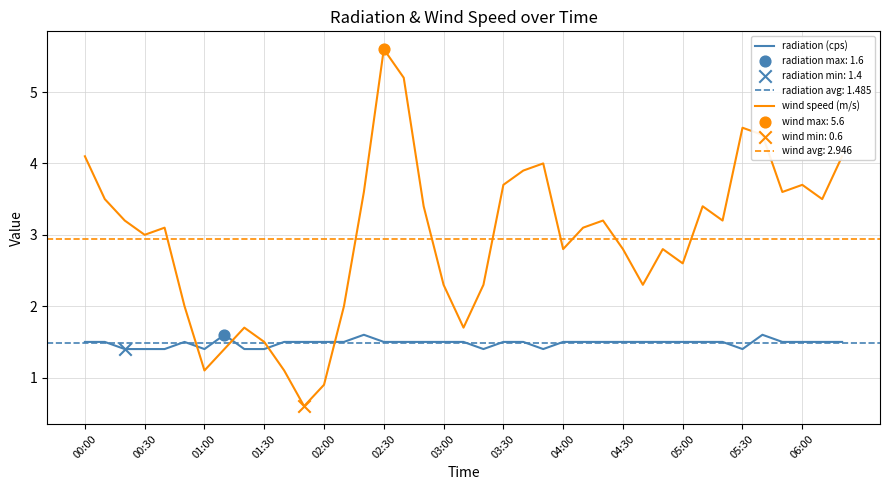

Which series contains the lowest Y value?

wind speed (m/s)